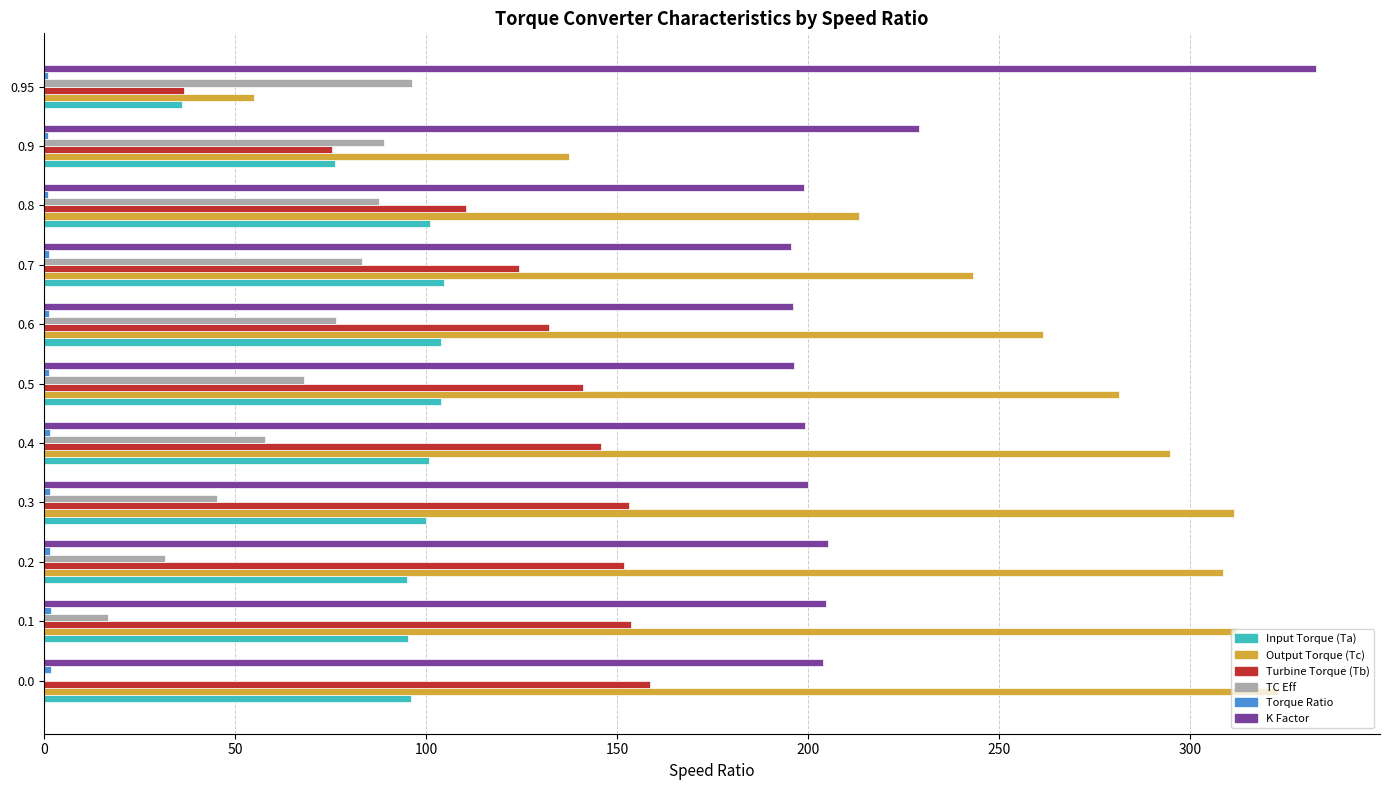

Which label corresponds to the largest value in the chart?

0.95